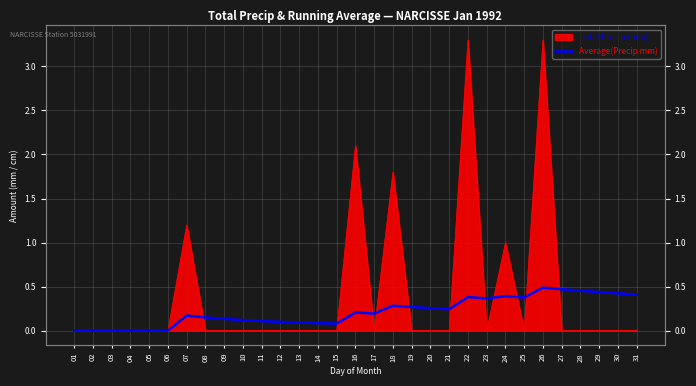

Which category has the lowest value across all series?

01